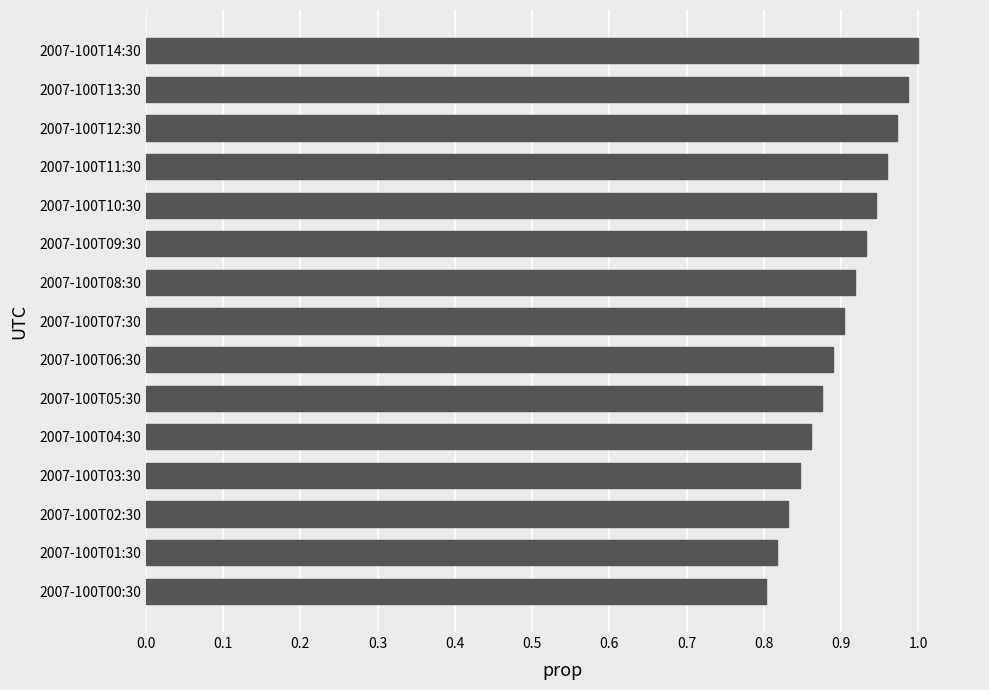

Rank the categories by value from highest to lowest.

2007-100T14:30, 2007-100T13:30, 2007-100T12:30, 2007-100T11:30, 2007-100T10:30, 2007-100T09:30, 2007-100T08:30, 2007-100T07:30, 2007-100T06:30, 2007-100T05:30, 2007-100T04:30, 2007-100T03:30, 2007-100T02:30, 2007-100T01:30, 2007-100T00:30